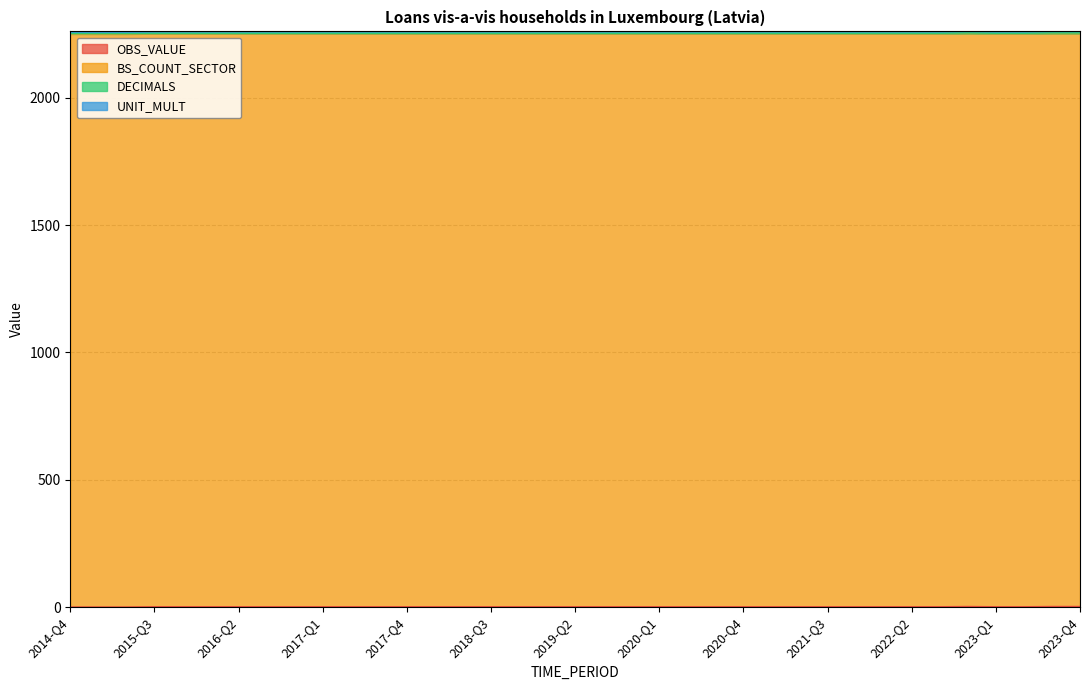

Reading left to right, transcribe all the data shown in this chart.

OBS_VALUE: 0	0	0	1	1	1	1	1	1	1	1	1	1	1	1	1	1	1	1	1	1	1	1	1	1	1	1	1	1	1	1	1	2	1	1	2	2
BS_COUNT_SECTOR: 2250	2250	2250	2250	2250	2250	2250	2250	2250	2250	2250	2250	2250	2250	2250	2250	2250	2250	2250	2250	2250	2250	2250	2250	2250	2250	2250	2250	2250	2250	2250	2250	2250	2250	2250	2250	2250
DECIMALS: 2	2	2	2	2	2	2	2	2	2	2	2	2	2	2	2	2	2	2	2	2	2	2	2	2	2	2	2	2	2	2	2	2	2	2	2	2
UNIT_MULT: 6	6	6	6	6	6	6	6	6	6	6	6	6	6	6	6	6	6	6	6	6	6	6	6	6	6	6	6	6	6	6	6	6	6	6	6	6